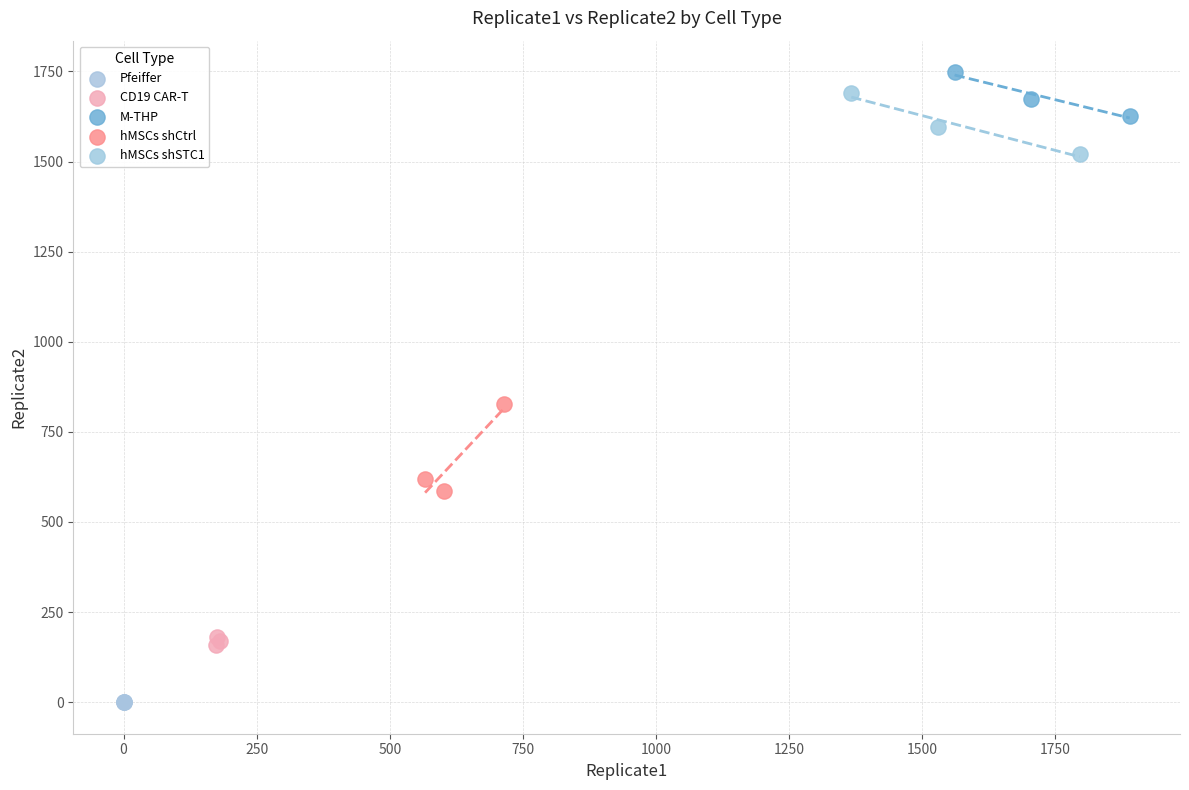

Which series reaches the minimum Y coordinate?

Pfeiffer